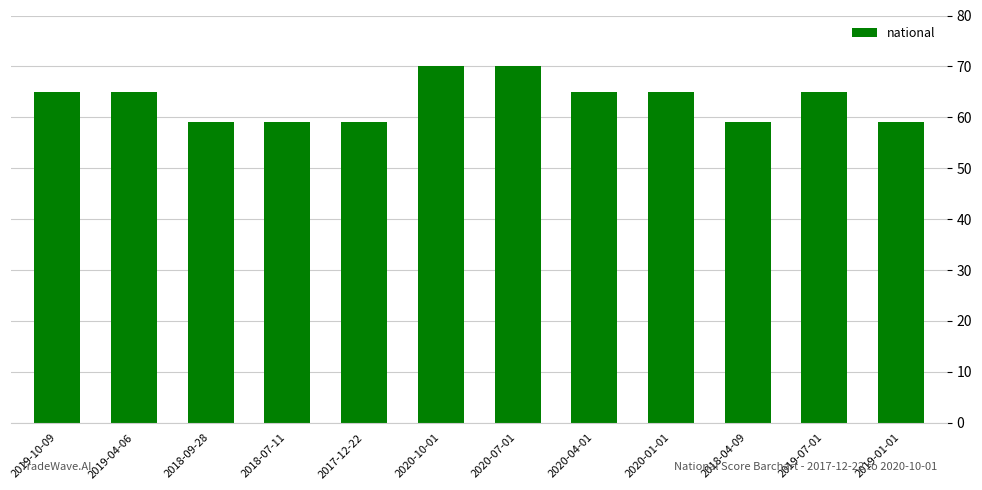

Reading right to left, list all the values displayed in this chart.

2019-01-01=59	2019-07-01=65	2018-04-09=59	2020-01-01=65	2020-04-01=65	2020-07-01=70	2020-10-01=70	2017-12-22=59	2018-07-11=59	2018-09-28=59	2019-04-06=65	2019-10-09=65